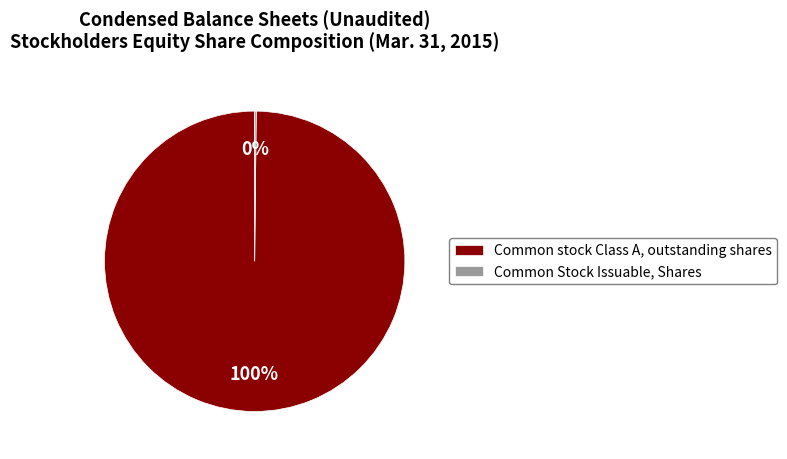

What percentage is the Common stock Class A, outstanding shares slice, to the nearest percent?

100%